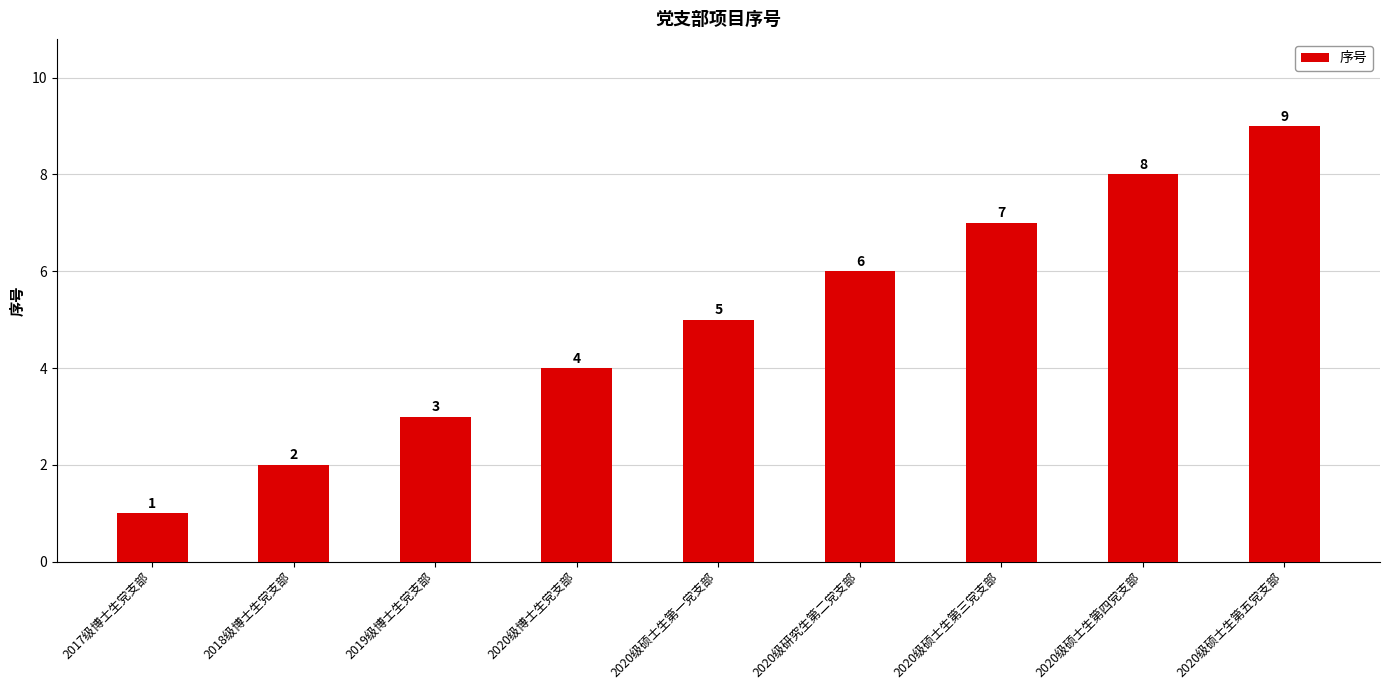

What is the label of the 1st bar from the right?

2020级硕士生第五党支部